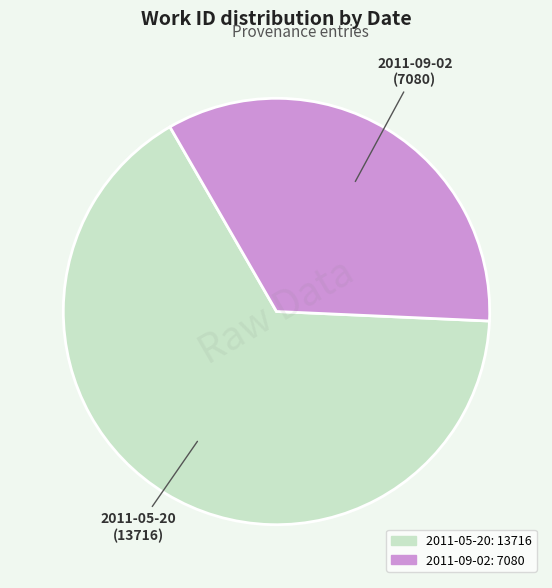

Does any single category account for the majority?

Yes